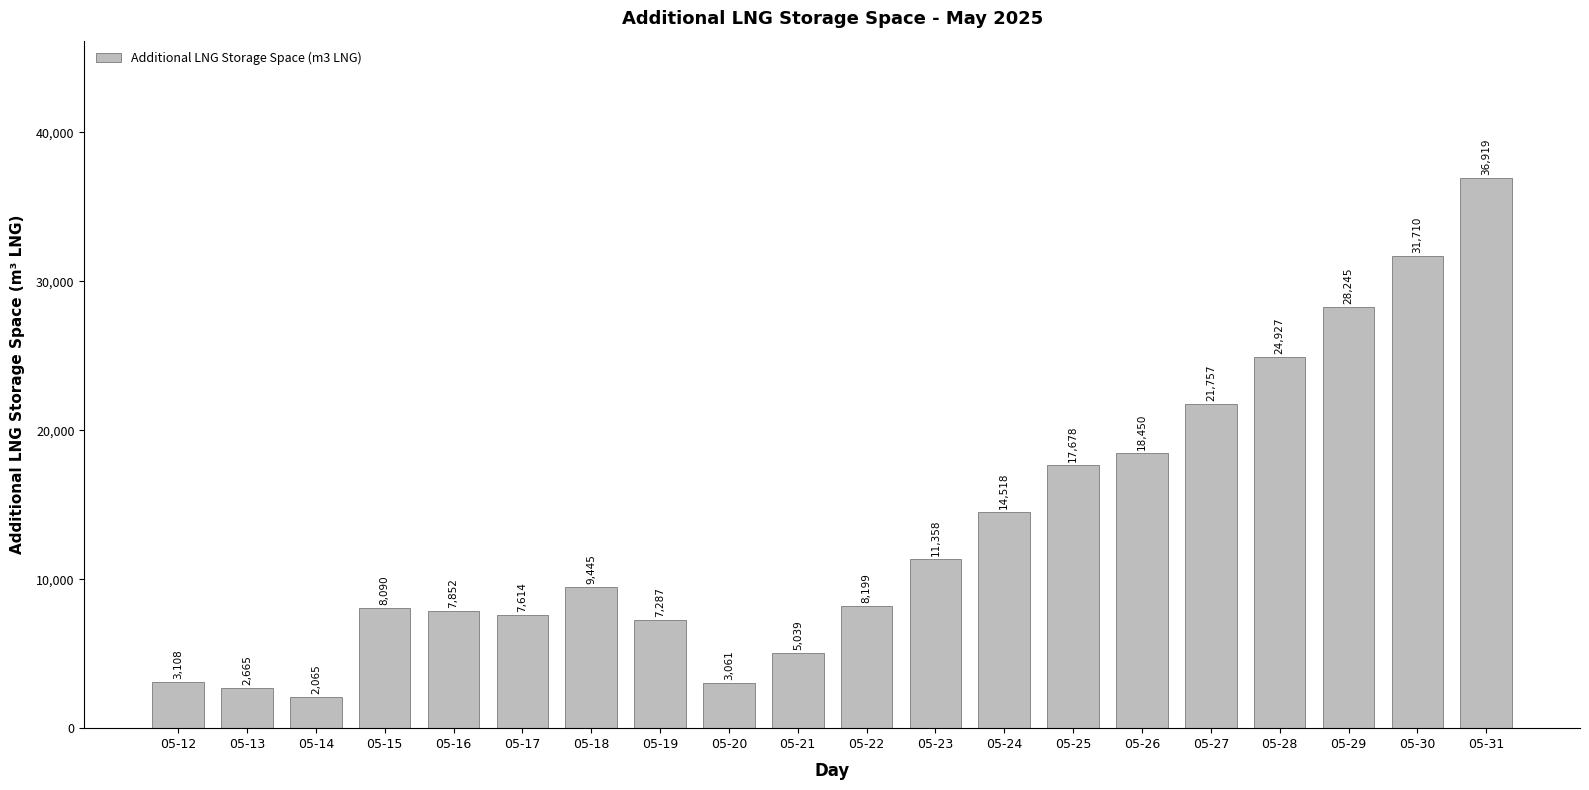

Reading left to right, what are all the values shown in this chart?

05-12=3108	05-13=2665	05-14=2065	05-15=8090	05-16=7852	05-17=7614	05-18=9445	05-19=7287	05-20=3061	05-21=5039	05-22=8199	05-23=11358	05-24=14518	05-25=17678	05-26=18450	05-27=21757	05-28=24927	05-29=28245	05-30=31710	05-31=36919